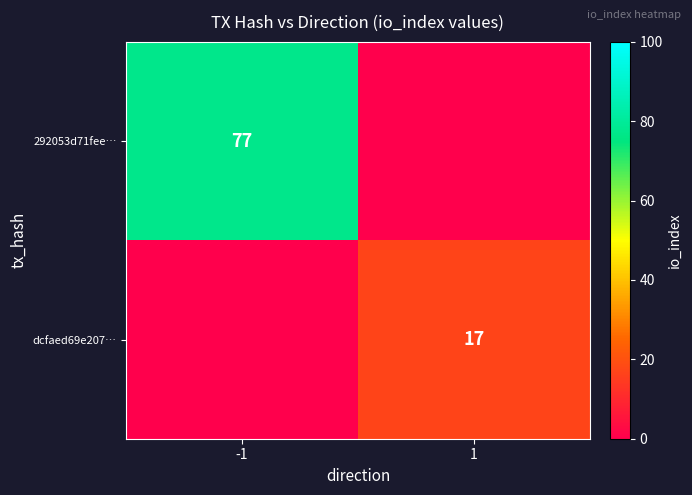

Is it true that dcfaed69e207… equals 17 at 1?

True